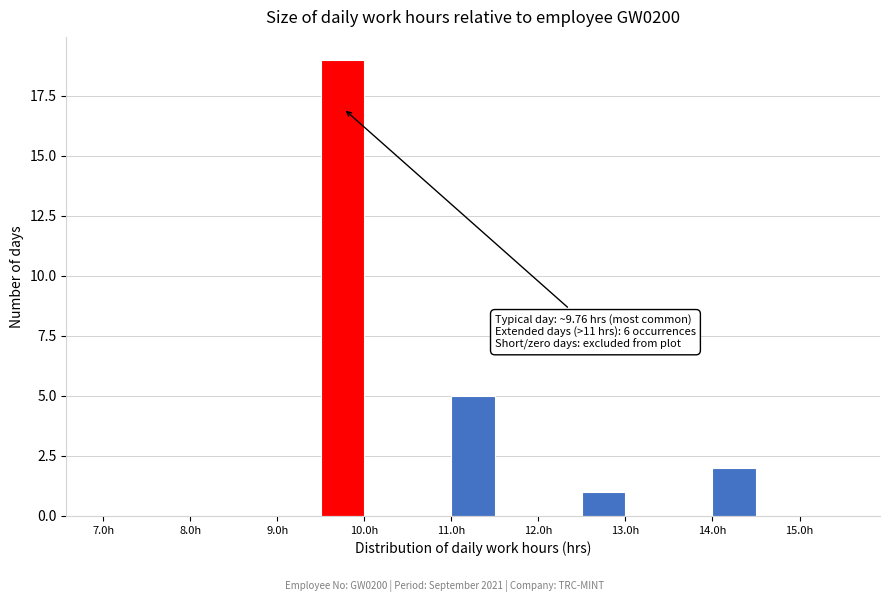

Which range on the x-axis has the tallest bar?

9.5 to 10.0